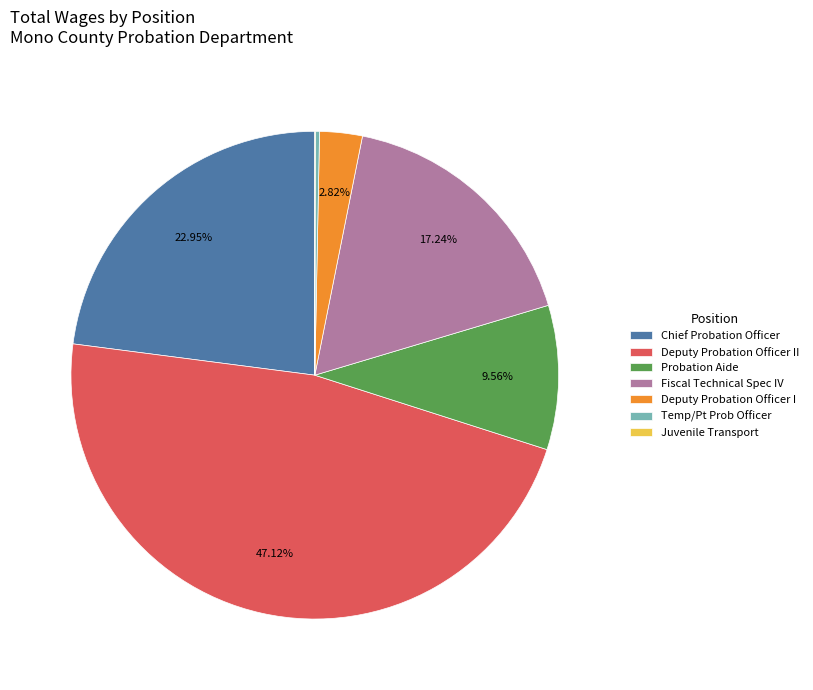

To the nearest percent, what is the difference between the Deputy Probation Officer I and Probation Aide slice percentages?

7%